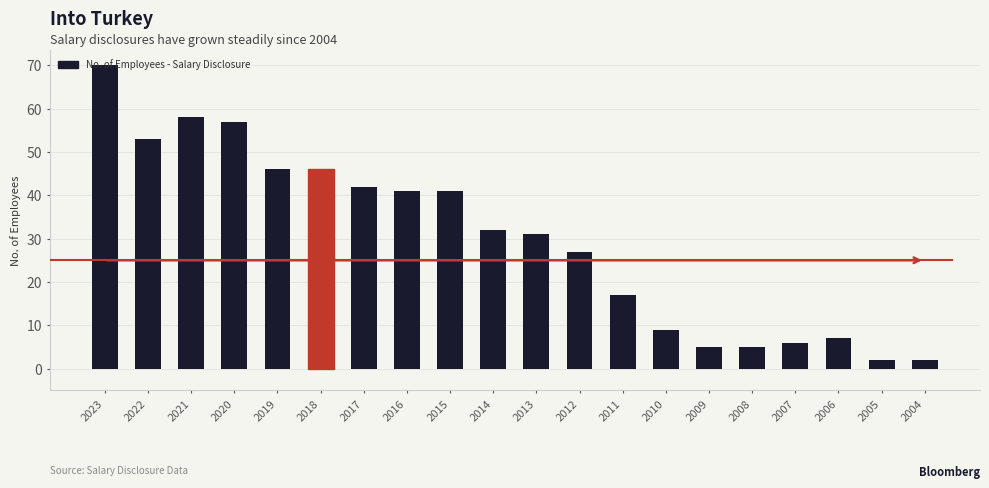

What is the greatest value displayed?

70